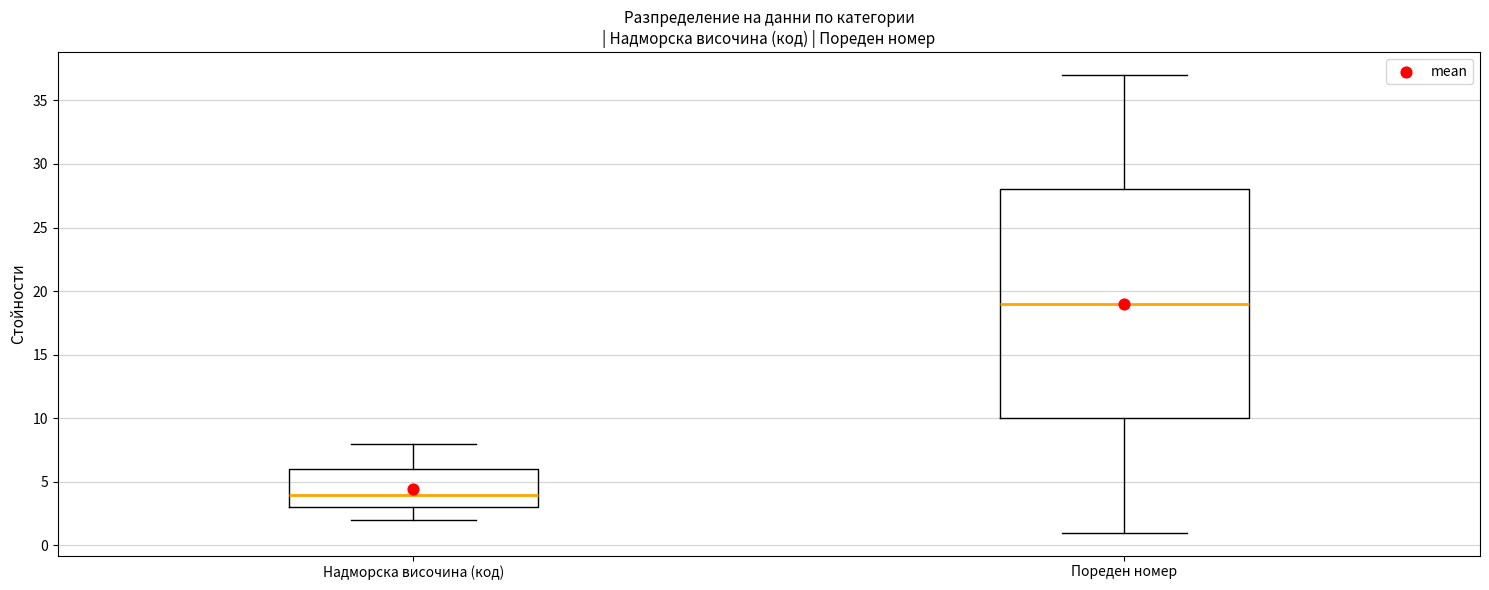

Reading left to right, transcribe this box plot: for each box, give where its median line is, the range the box spans, and where its two whiskers end, as read against the y-axis. The values are not printed on the chart, so give them approximately, as read against the axis.

Надморска височина (код): median 4, box 3 to 6, whiskers 2 to 8
Пореден номер: median 19, box 10 to 28, whiskers 1 to 37